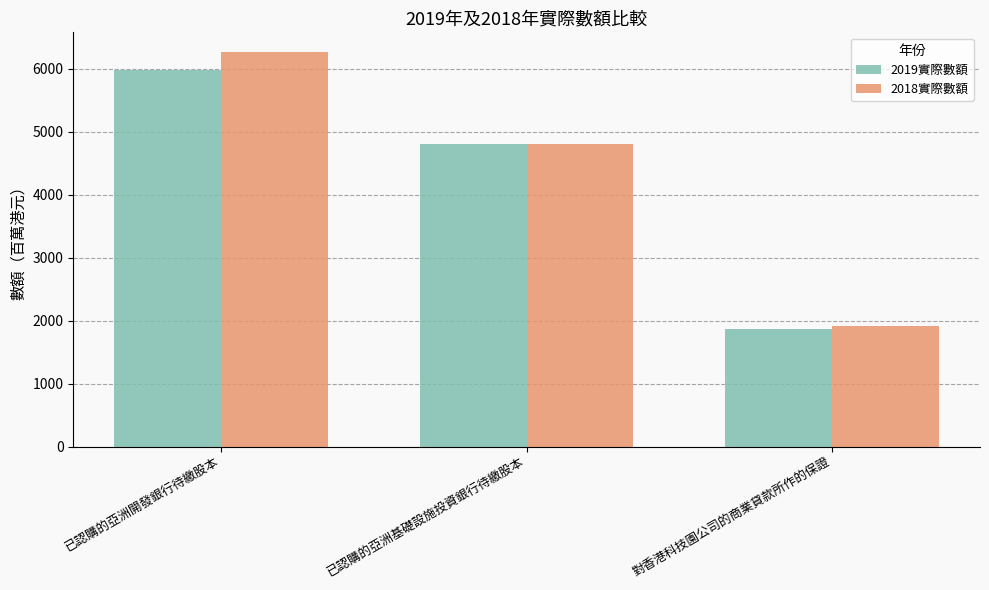

True or false: 2019實際數額 has a value of 1866 at 對香港科技園公司的商業貸款所作的保證.

True